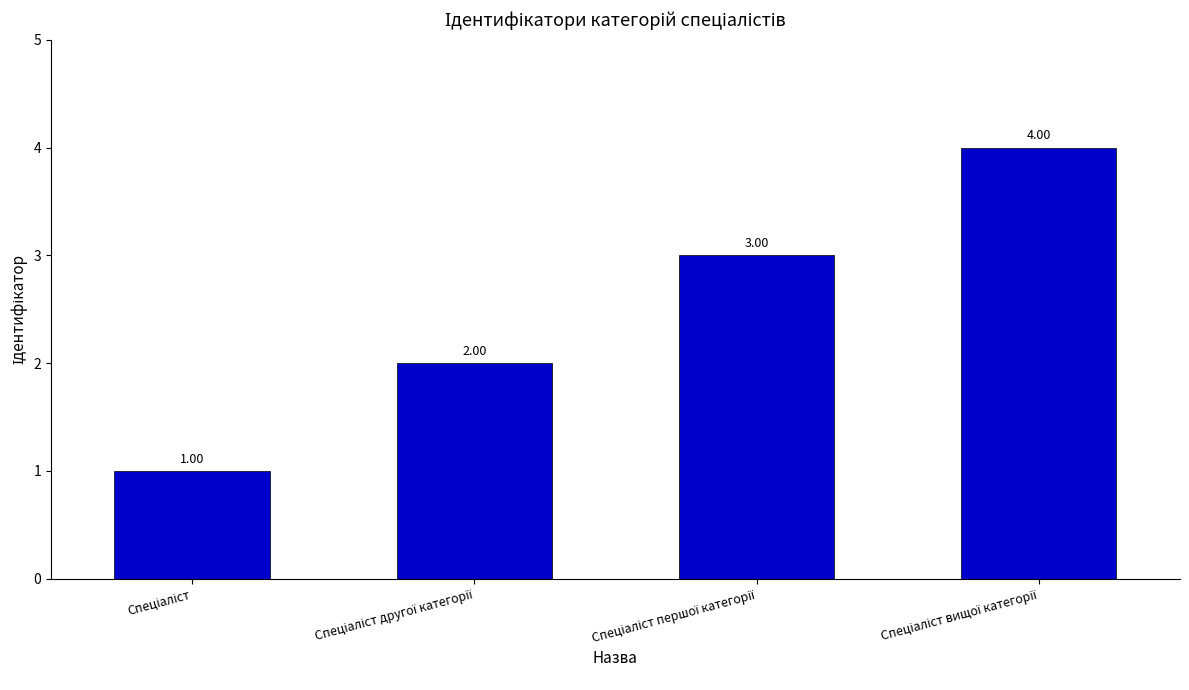

Does the chart contain stacked bars?

No